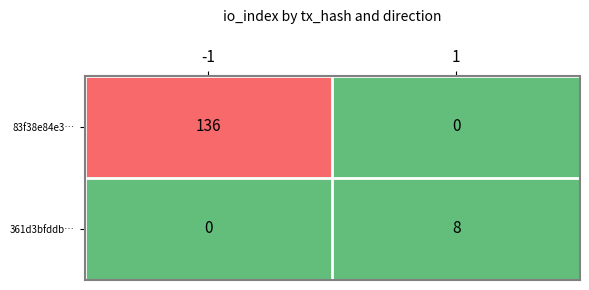

Between -1 and 1, which series saw the biggest shift?

83f38e84e3…